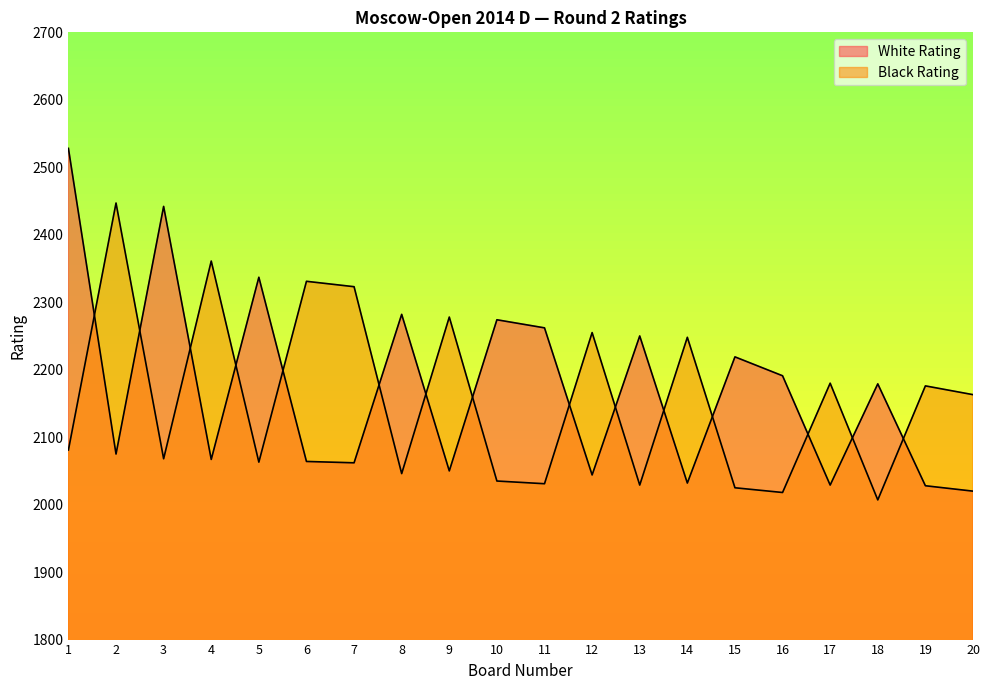

The value of White Rating at 13 is 2250. True or false?

True